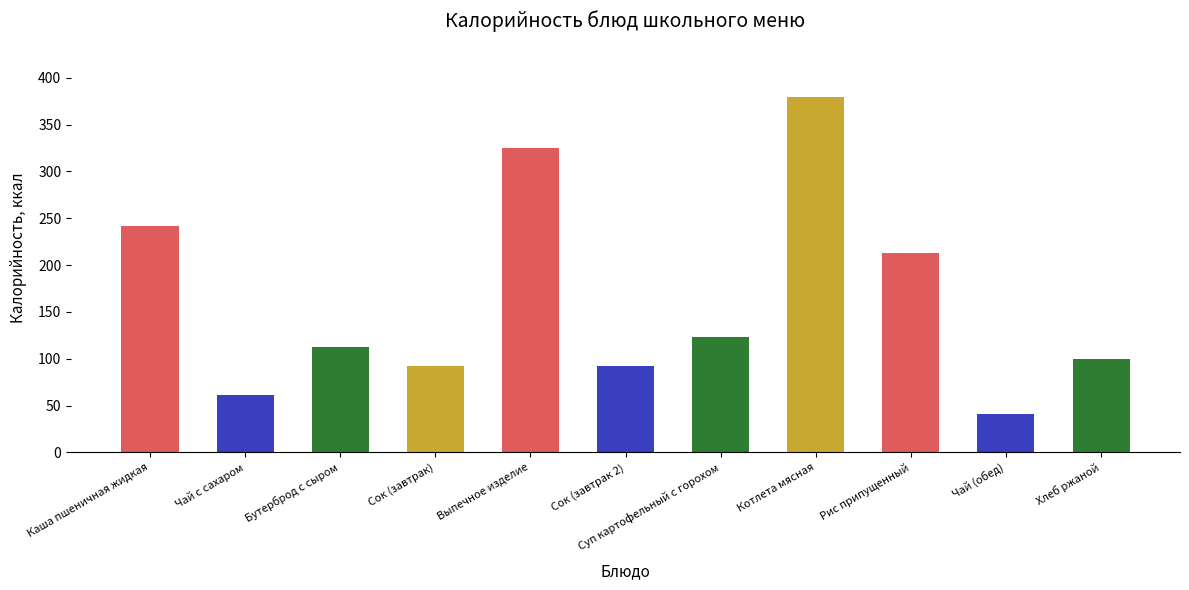

What is the maximum value shown in the chart?

379.7